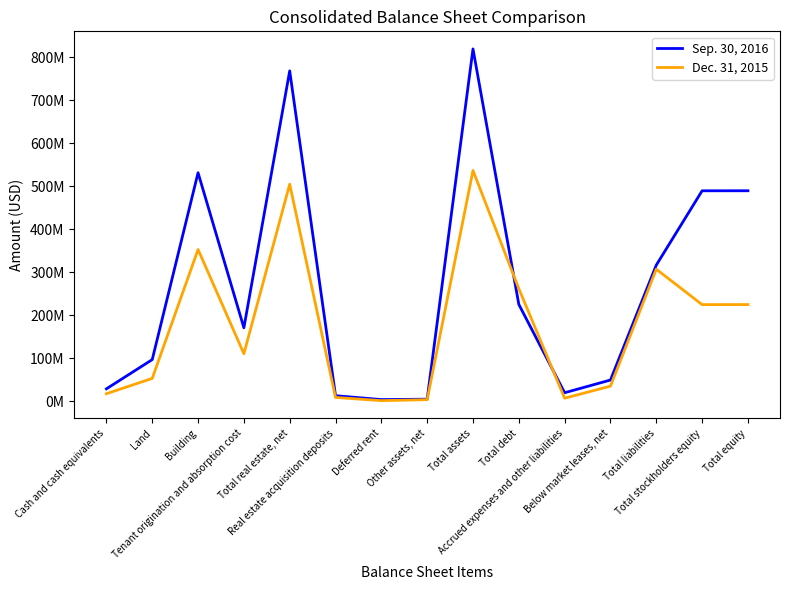

In Sep. 30, 2016, how many points are higher than both neighbors (excluding endpoints)?

3